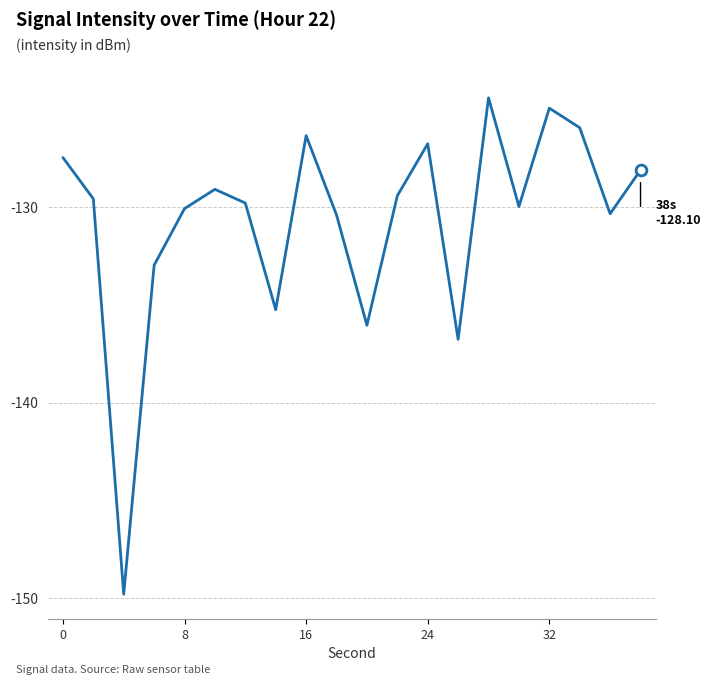

What is the smallest value displayed?

-149.8